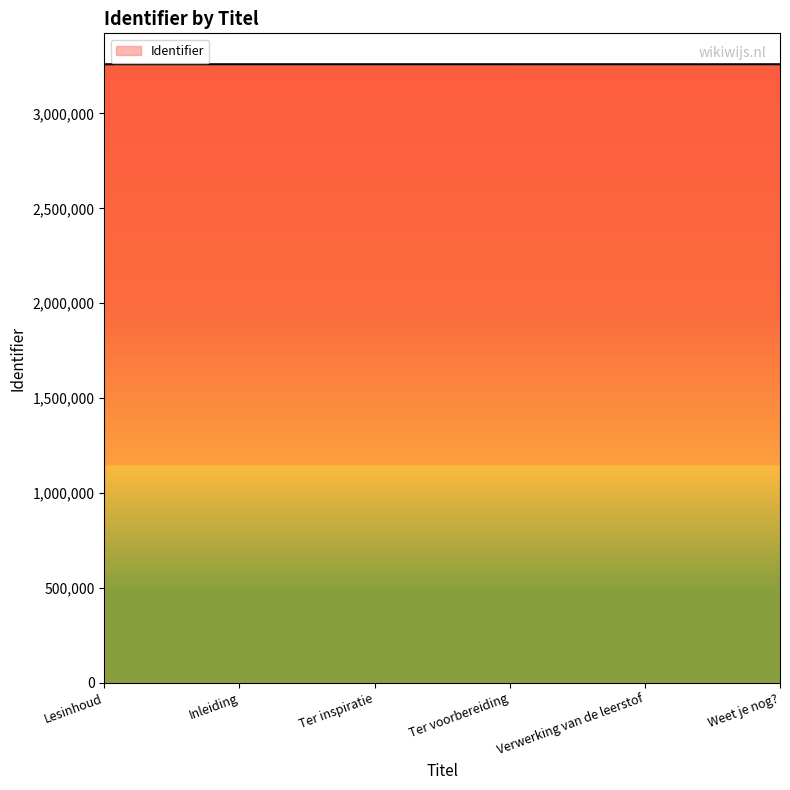

What is the difference between the values at Ter voorbereiding and Lesinhoud?

5